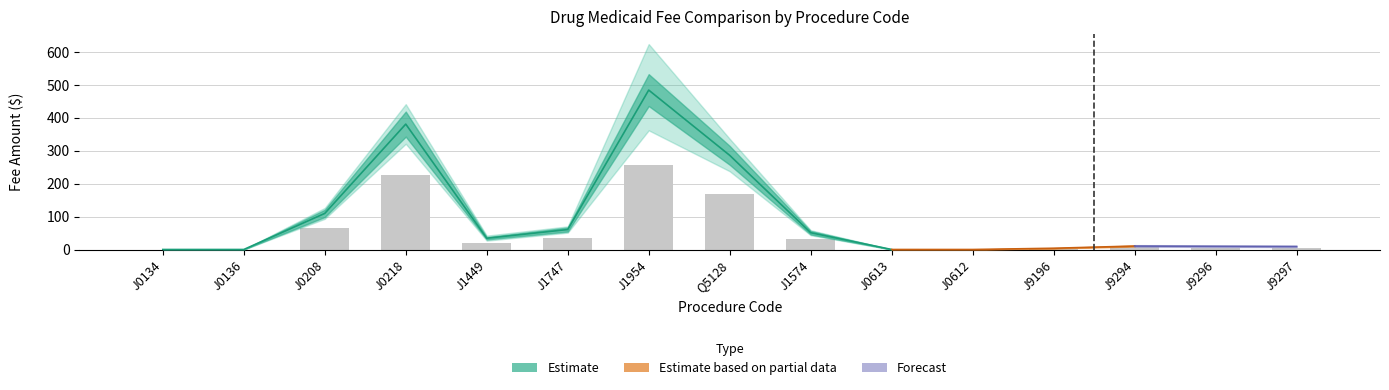

Where is Current Medicaid Fee nearest to the value 271?

Q5128